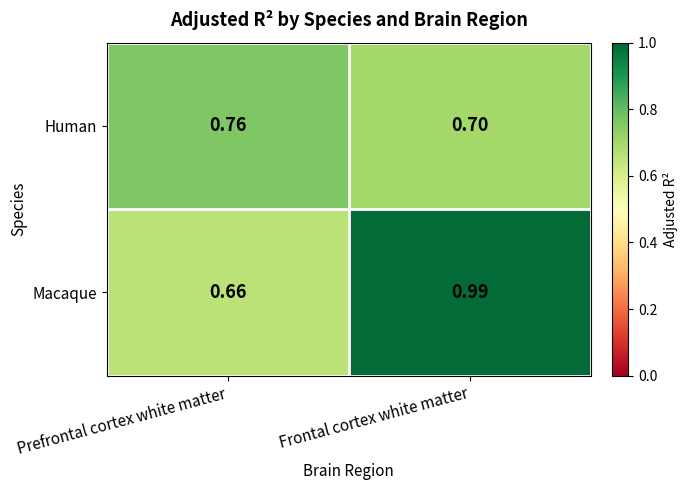

At how many categories does at least one series exceed 0?

2